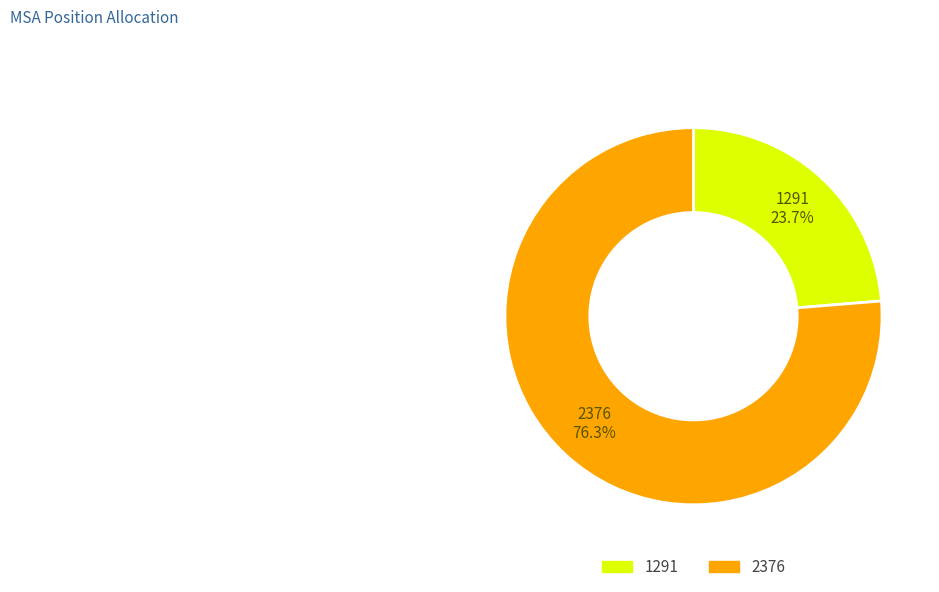

Which category has the biggest portion of the pie?

2376